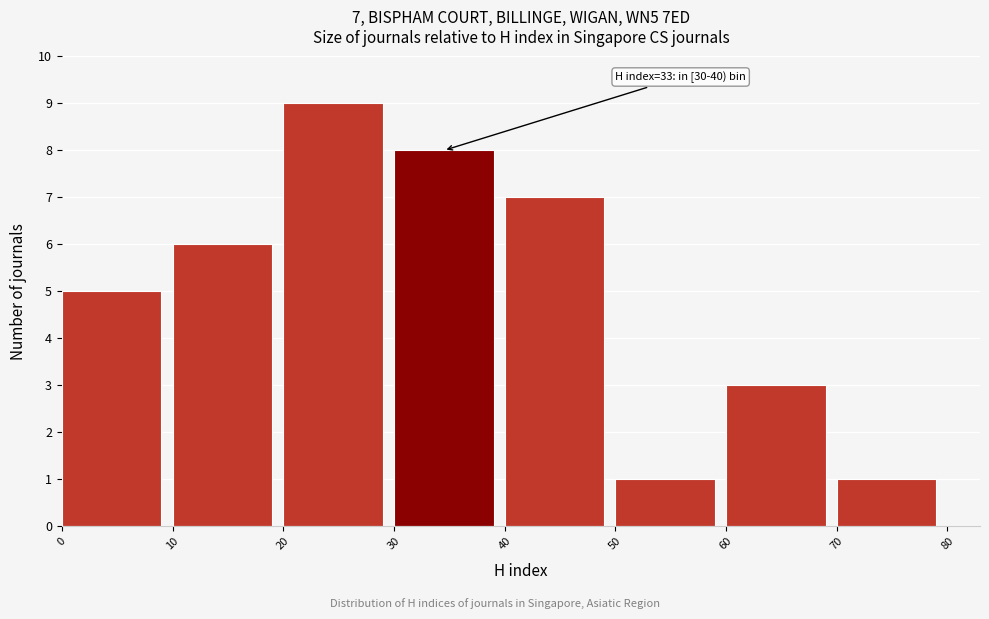

Over which range of the x-axis is the bar tallest?

20 to 30